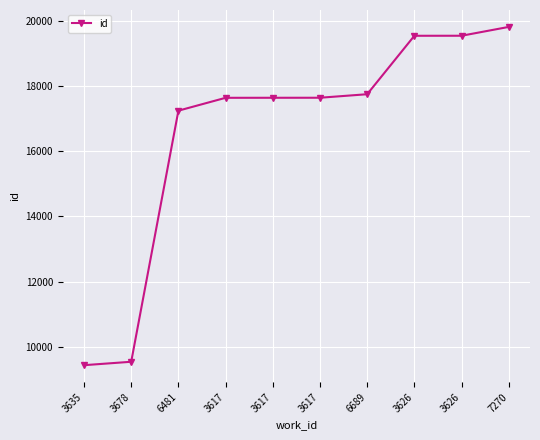

Count the number of data series in this chart.

1